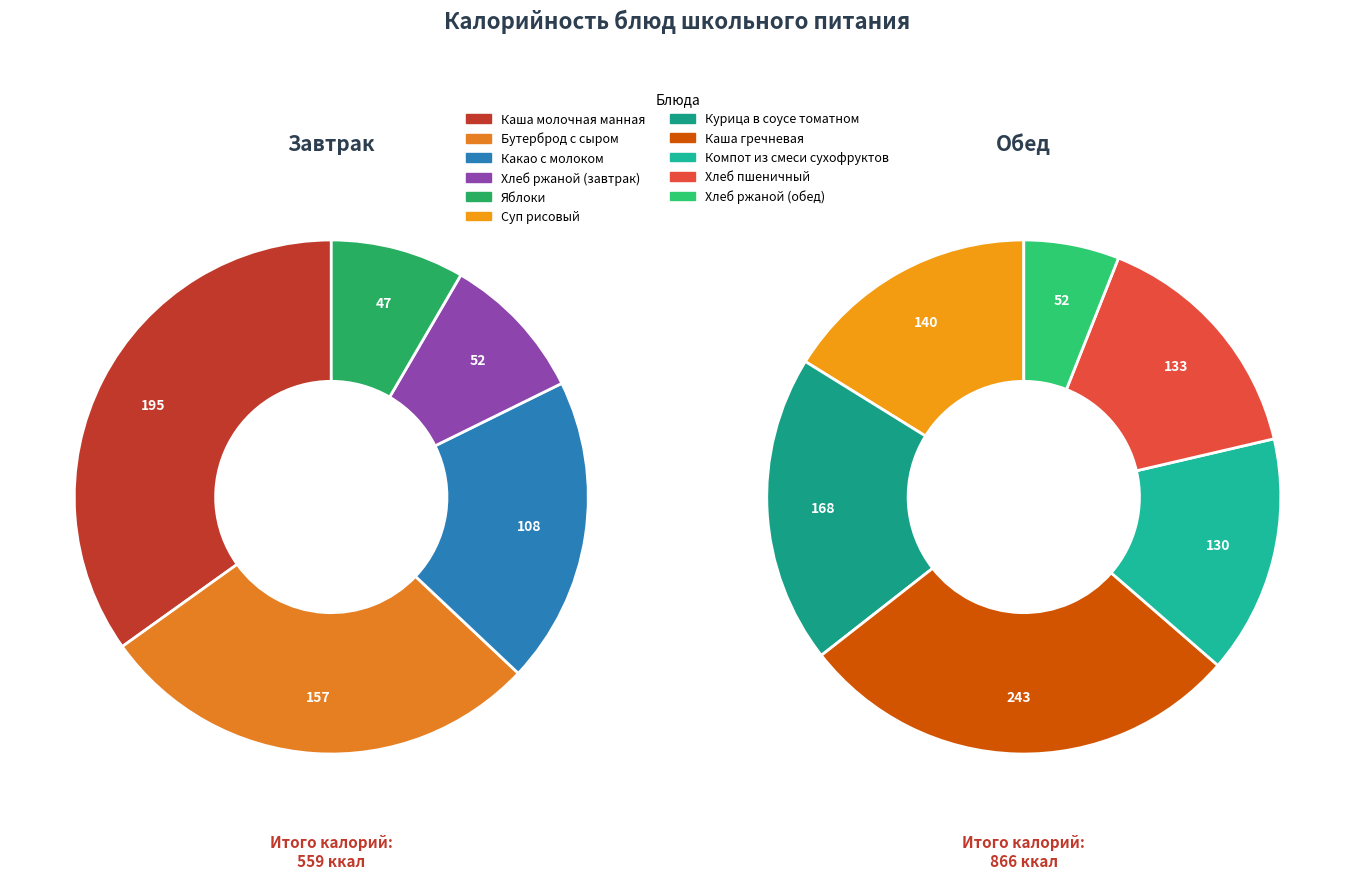

True or false: Хлеб пшеничный accounts for 24% of the total.

False